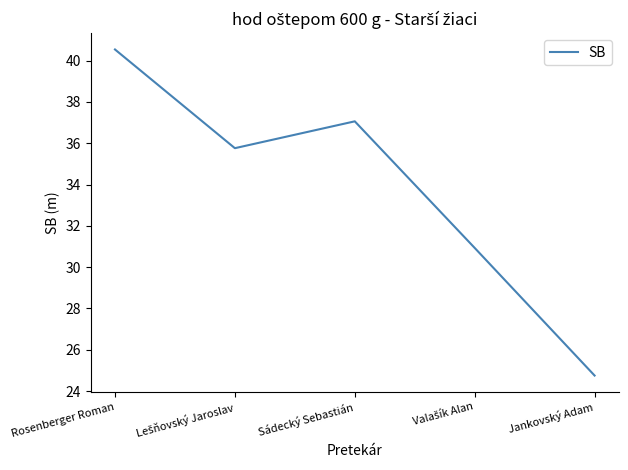

True or false: the data has more than 0 interior local peaks.

True